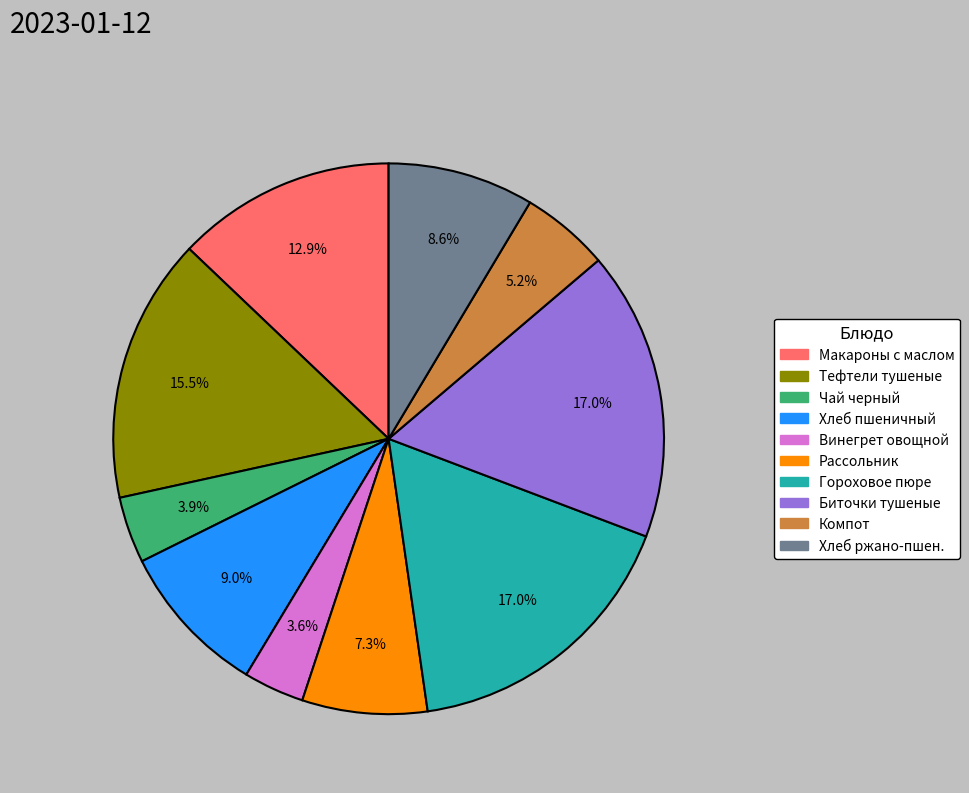

Is there a majority slice in this chart?

No